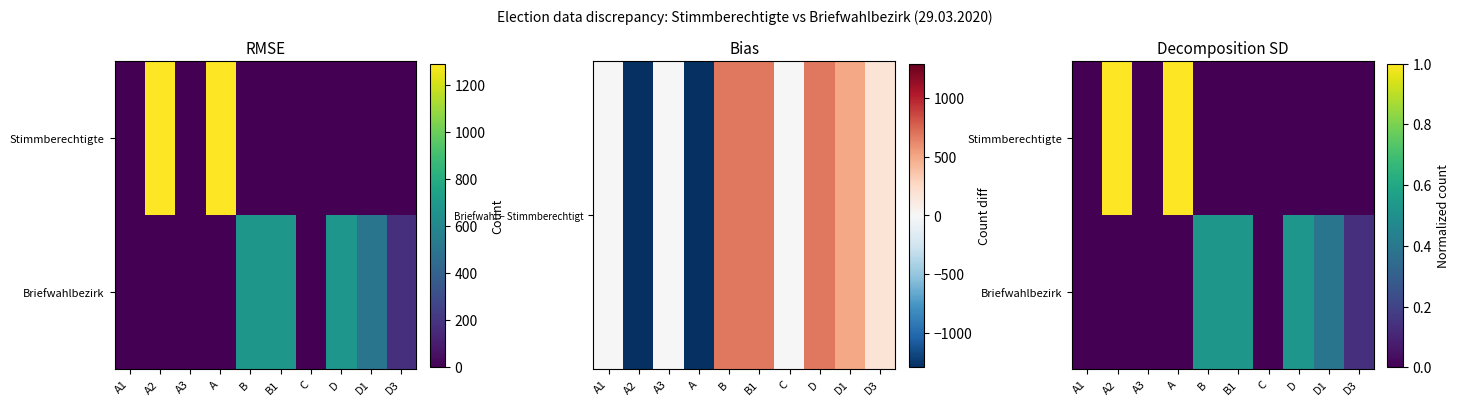

True or false: Briefwahlbezirk has a value of 0.0 at C.

True